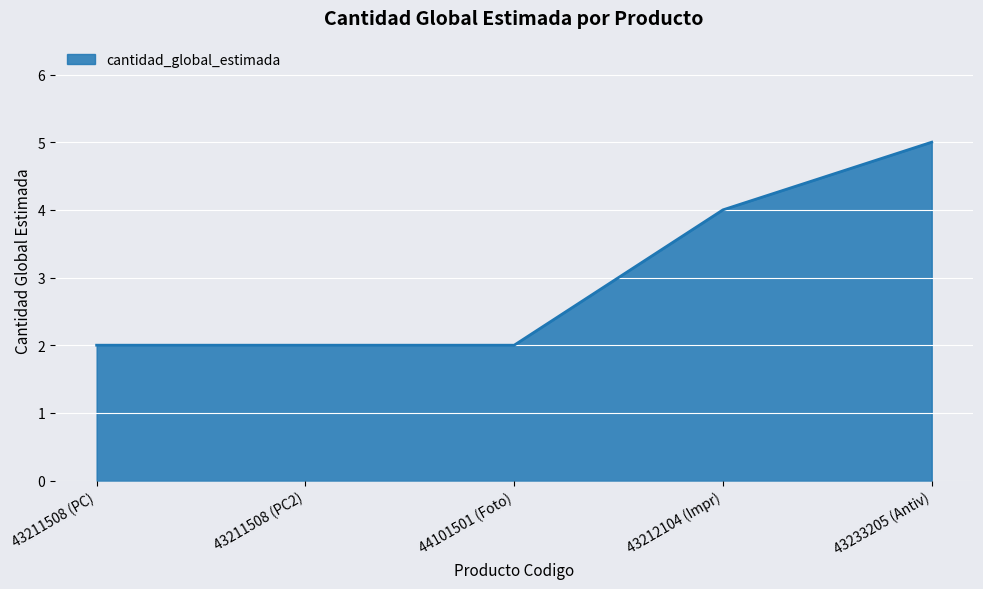

What position from the left is 43233205 (Antiv)?

5